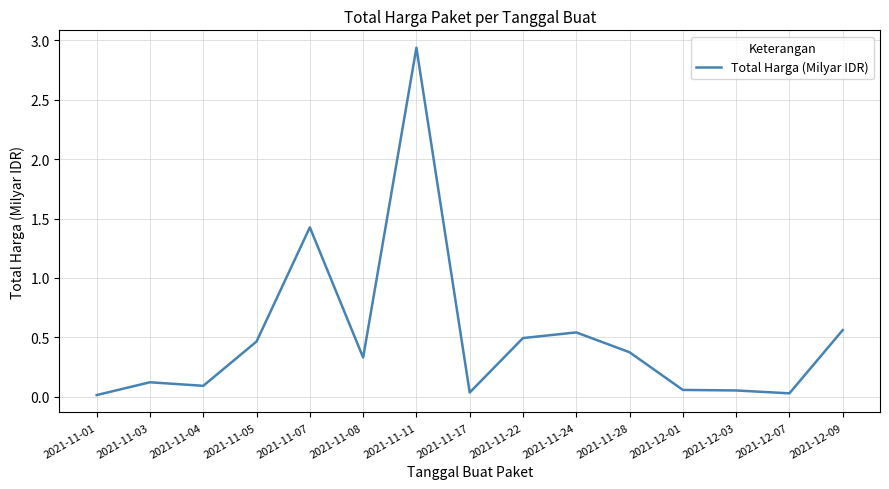

Approximately how many times larger is the value at 2021-11-11 compared to 2021-11-07?

2.1